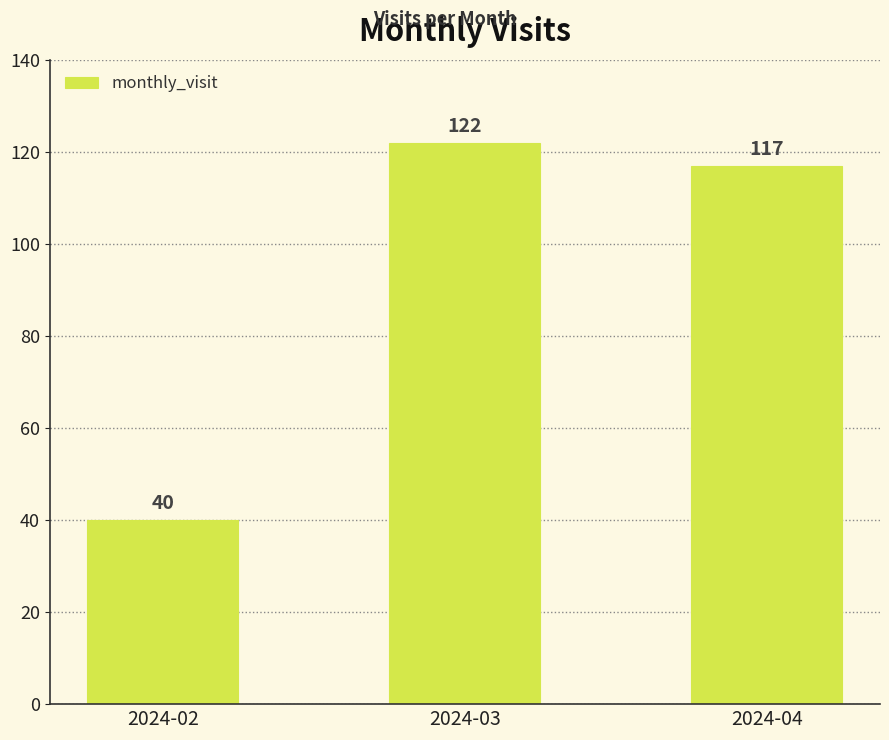

Does the chart contain any negative values?

No